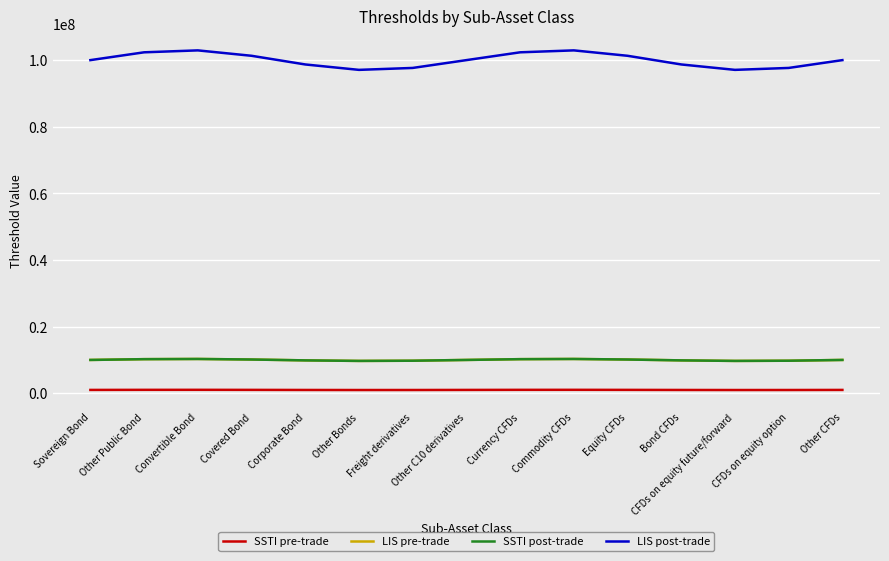

Is it true that SSTI post-trade equals 9707521.6 at CFDs on equity future/forward?

True